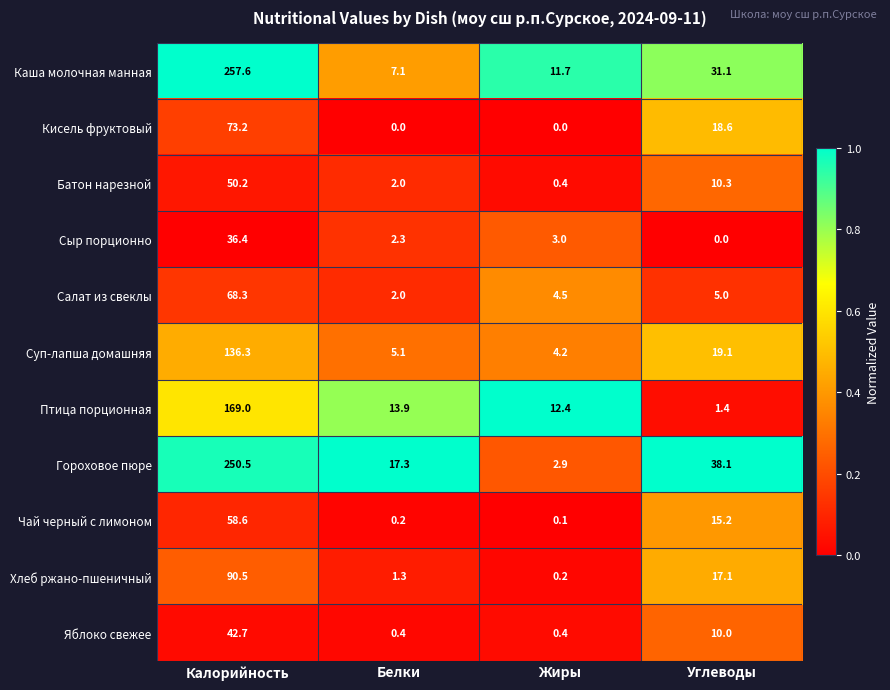

The value of Кисель фруктовый at Углеводы is 25.3. True or false?

False